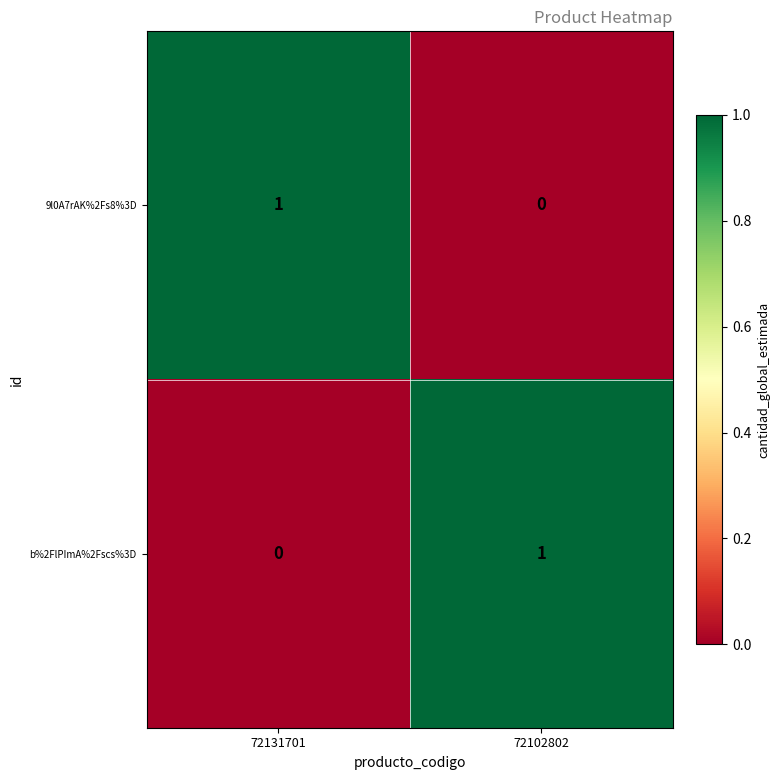

Which category has the lowest value in the b%2FlPImA%2Fscs%3D series?

72131701